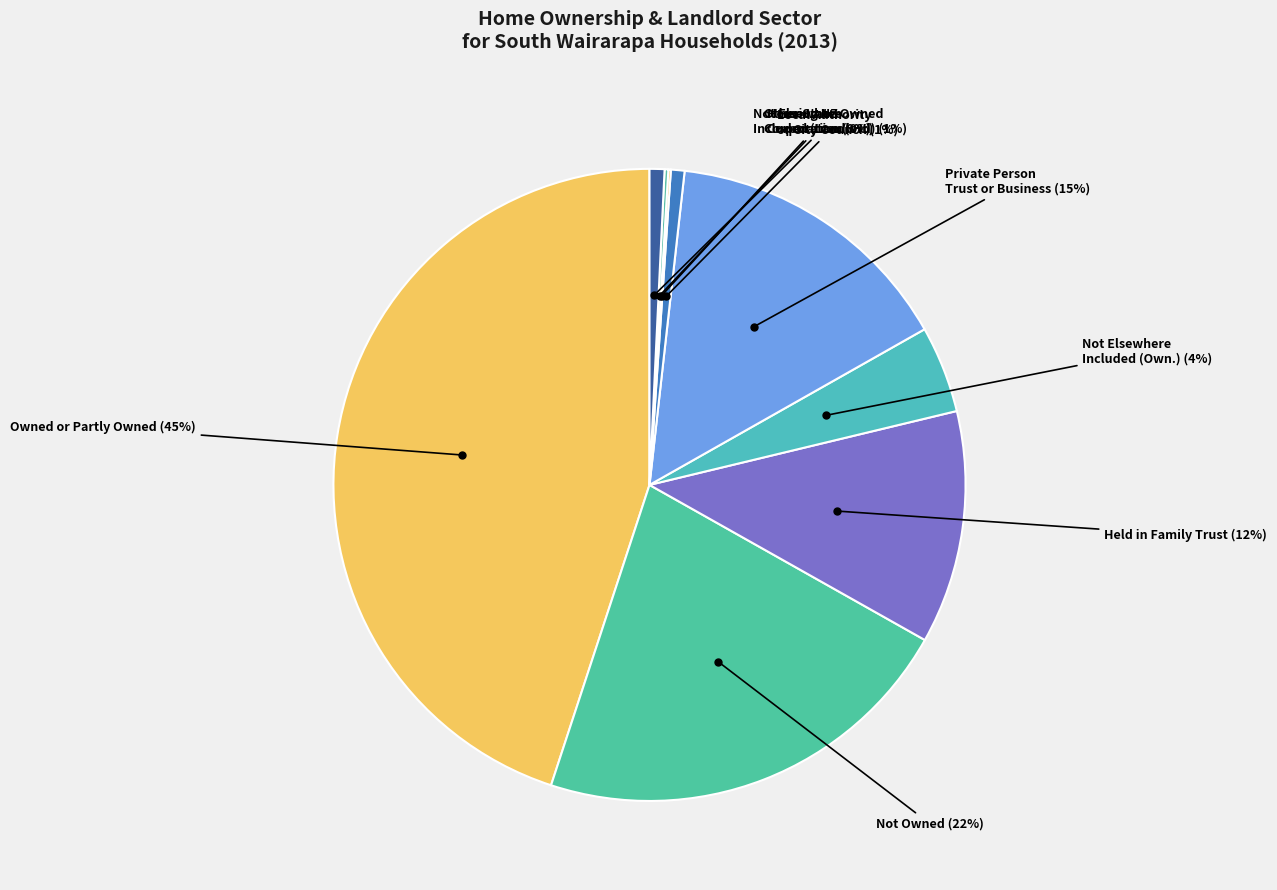

Count the number of slices in the pie.

9